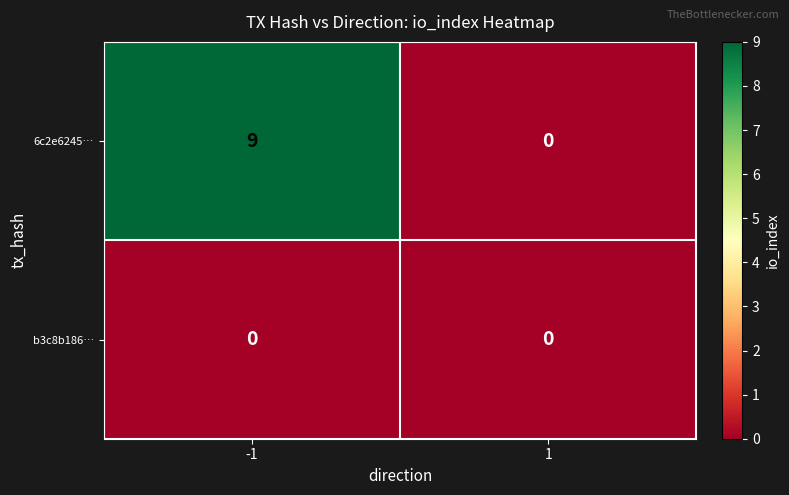

Which series has the largest total across all categories?

6c2e6245…